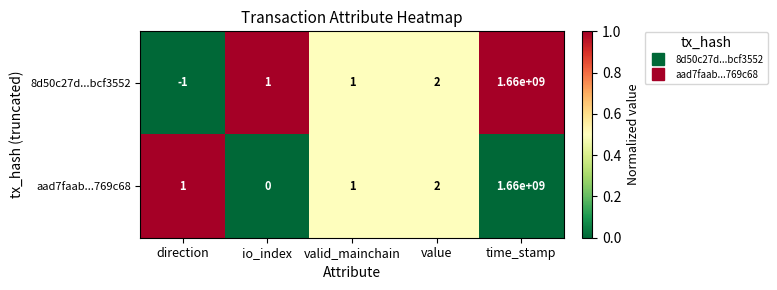

How many data points in aad7faab...769c68 are less than 1?

1